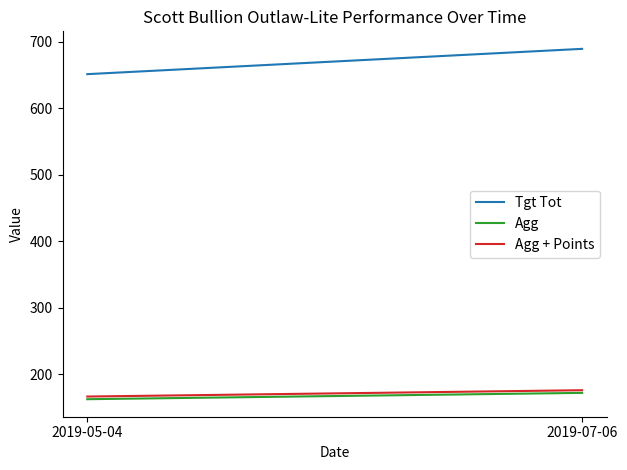

True or false: Agg has a value of 162.8 at 2019-05-04.

True